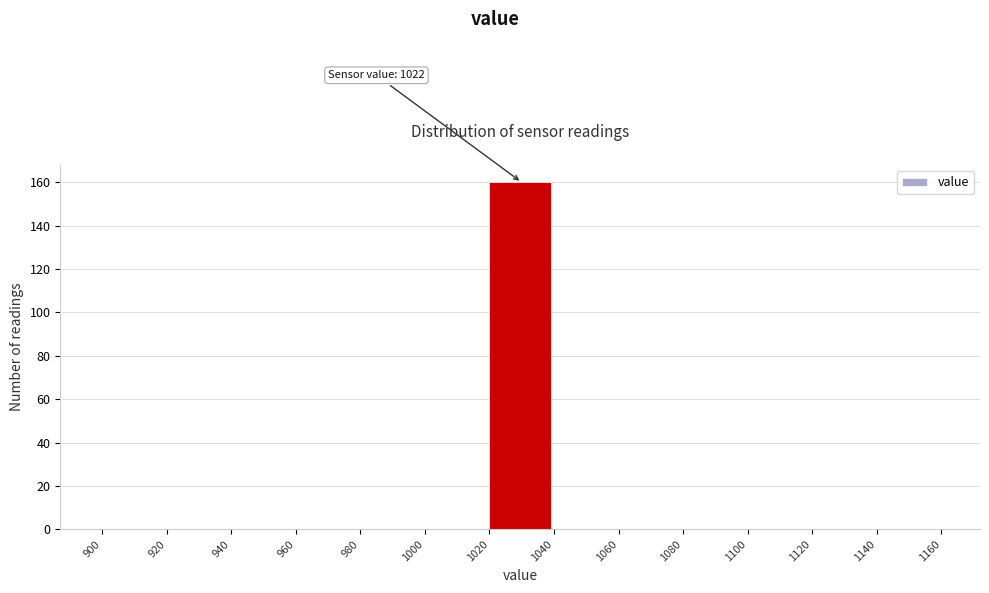

Over which range of the x-axis is the bar tallest?

1020 to 1040